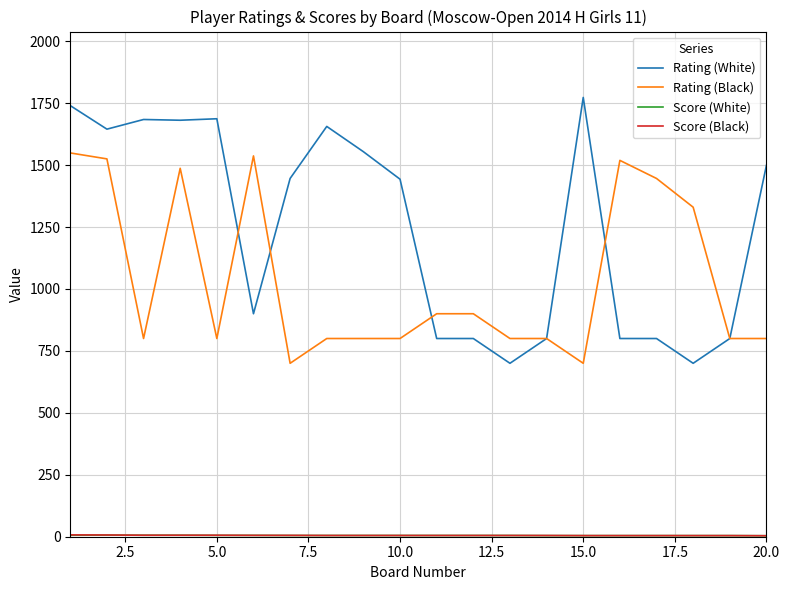

Count the number of categories in the chart.

20